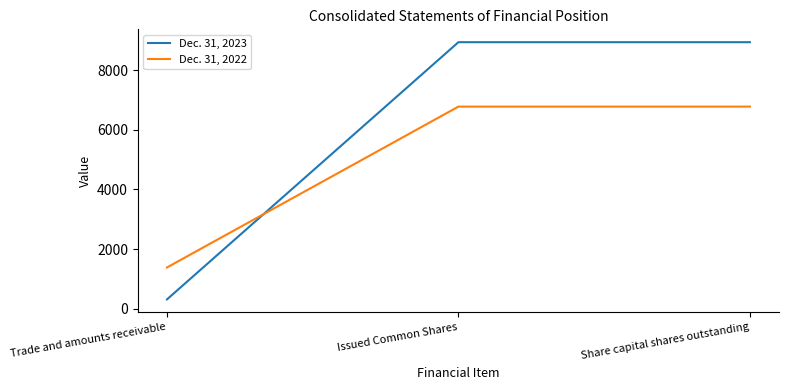

At how many categories does at least one series exceed 8866?

2